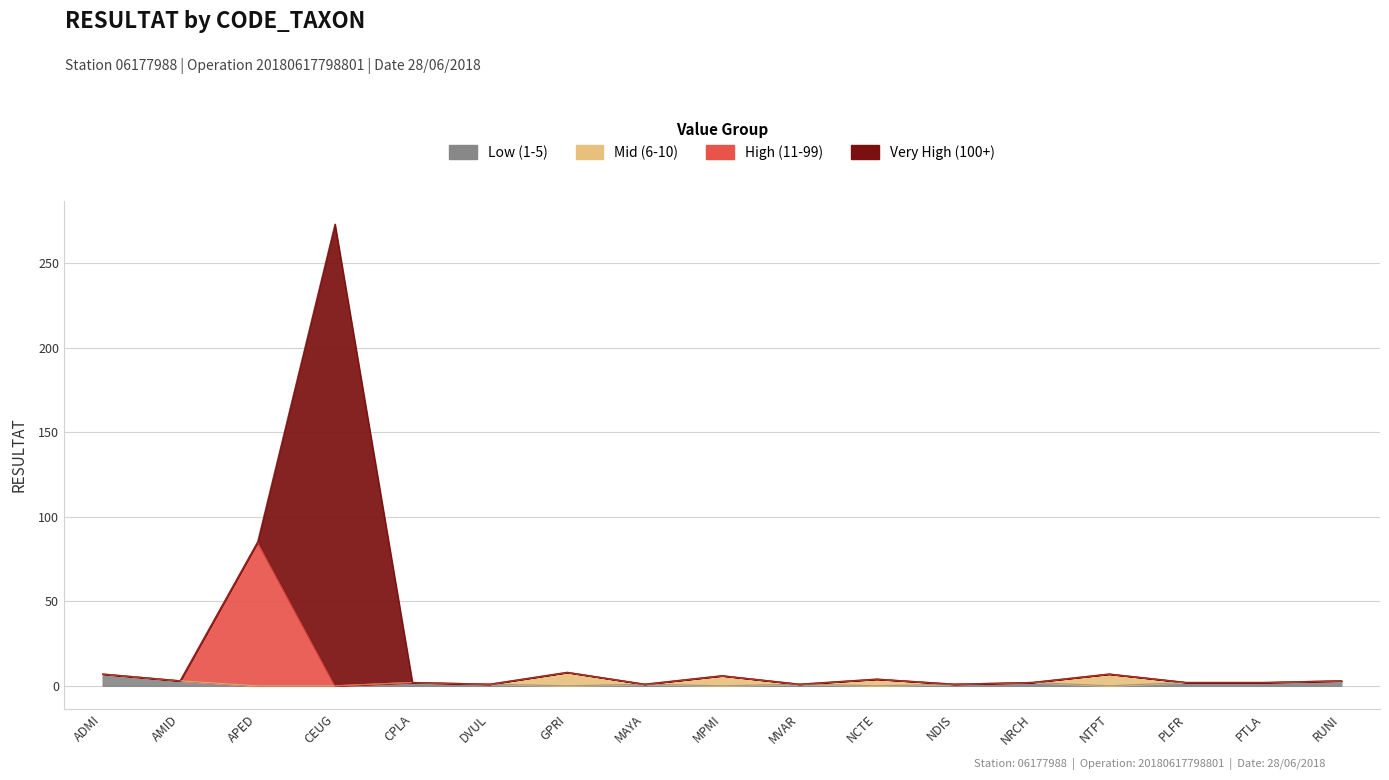

Approximately how many times larger is the value at NTPT compared to CPLA?

3.5